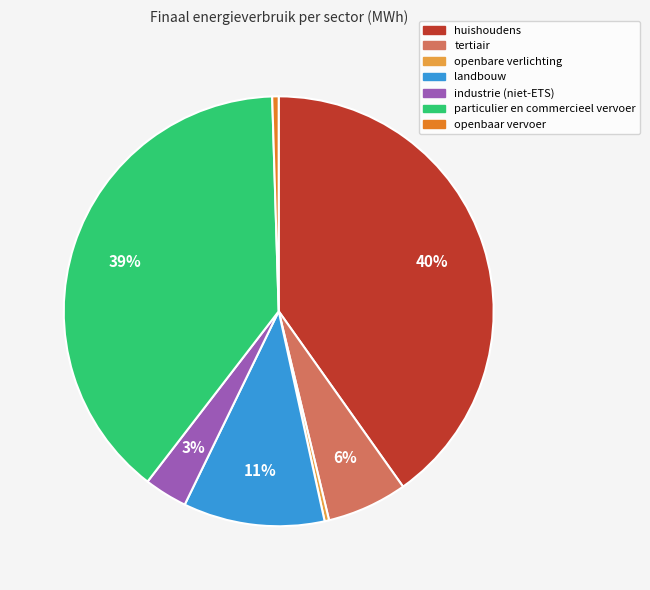

Which category has the biggest portion of the pie?

huishoudens